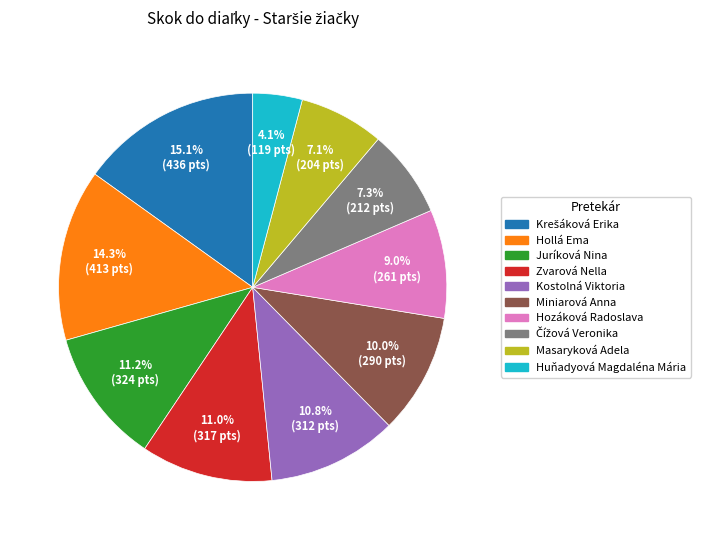

To the nearest percent, what portion does Juríková Nina represent?

11%